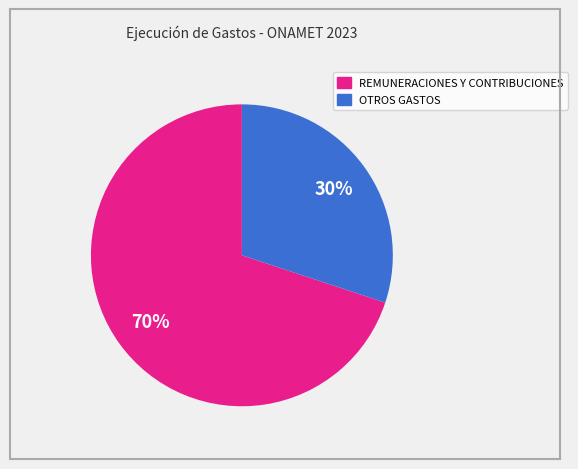

Does any single category account for the majority?

Yes